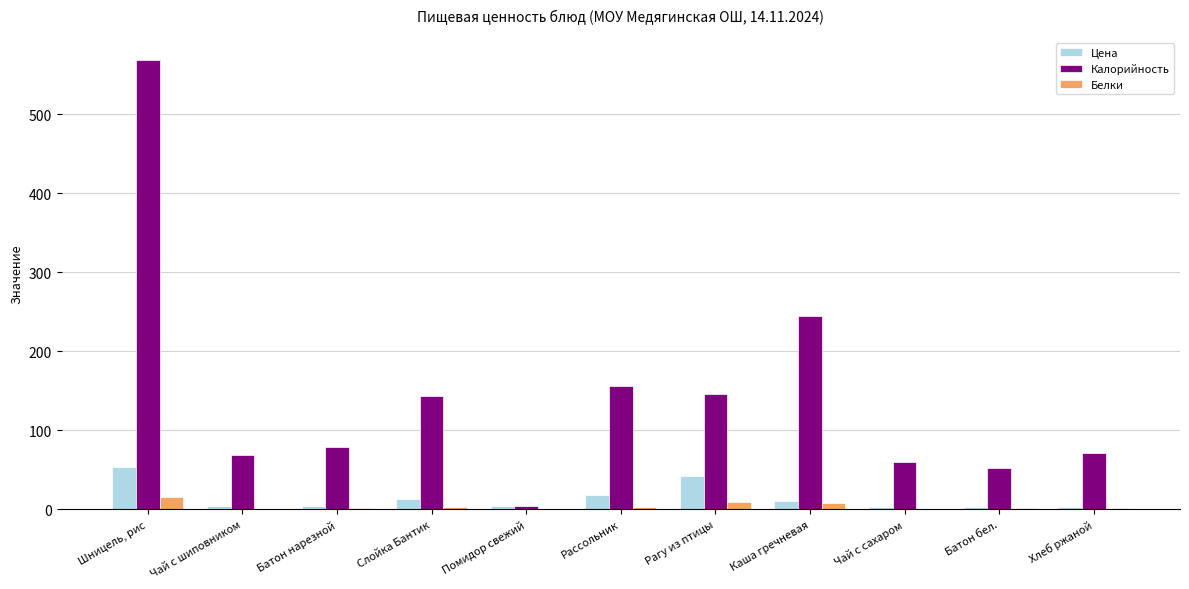

At which label is Калорийность closest to 286?

Каша гречневая